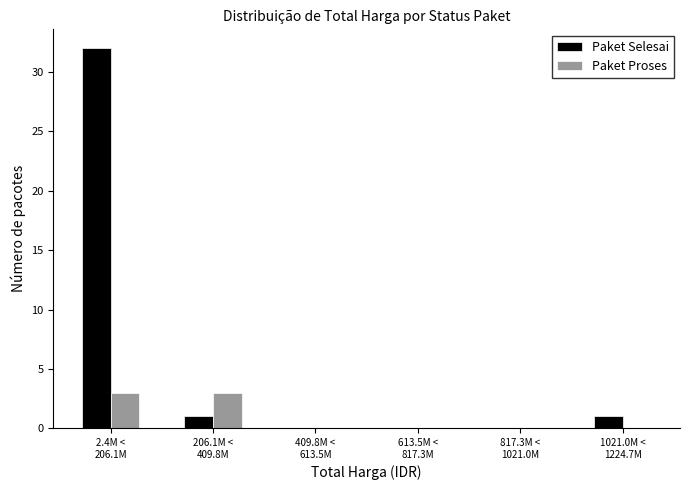

Which series has the largest total across all categories?

Paket Selesai